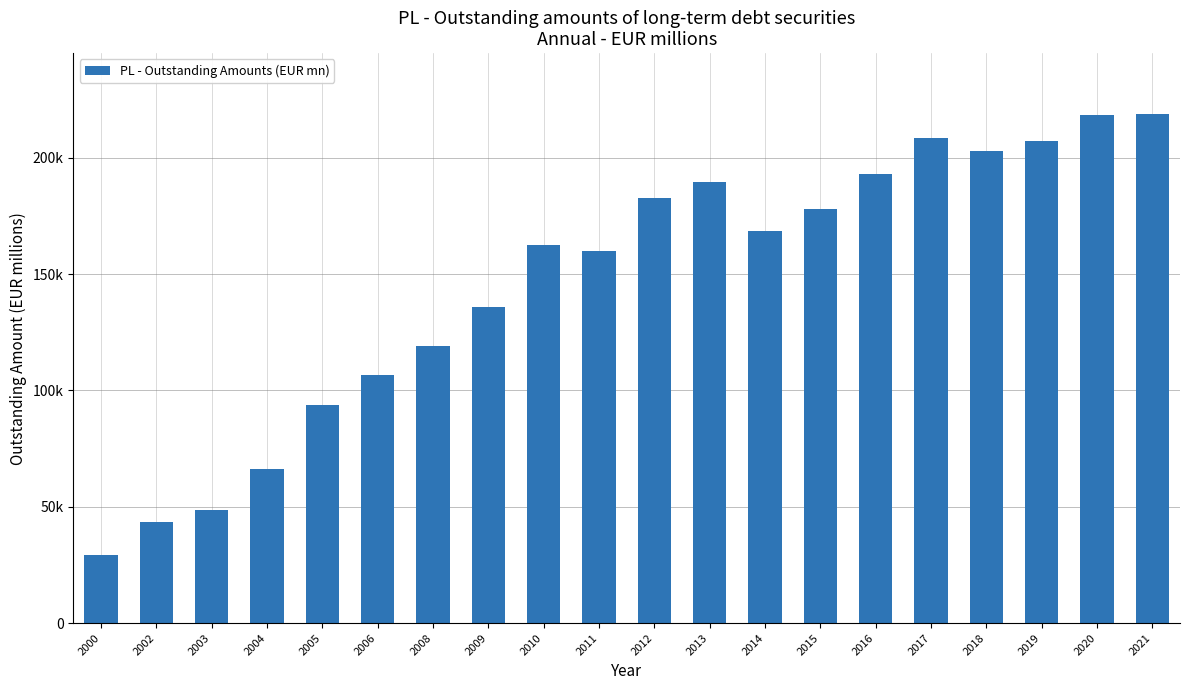

What is the difference between the maximum and second lowest values?

175274.8